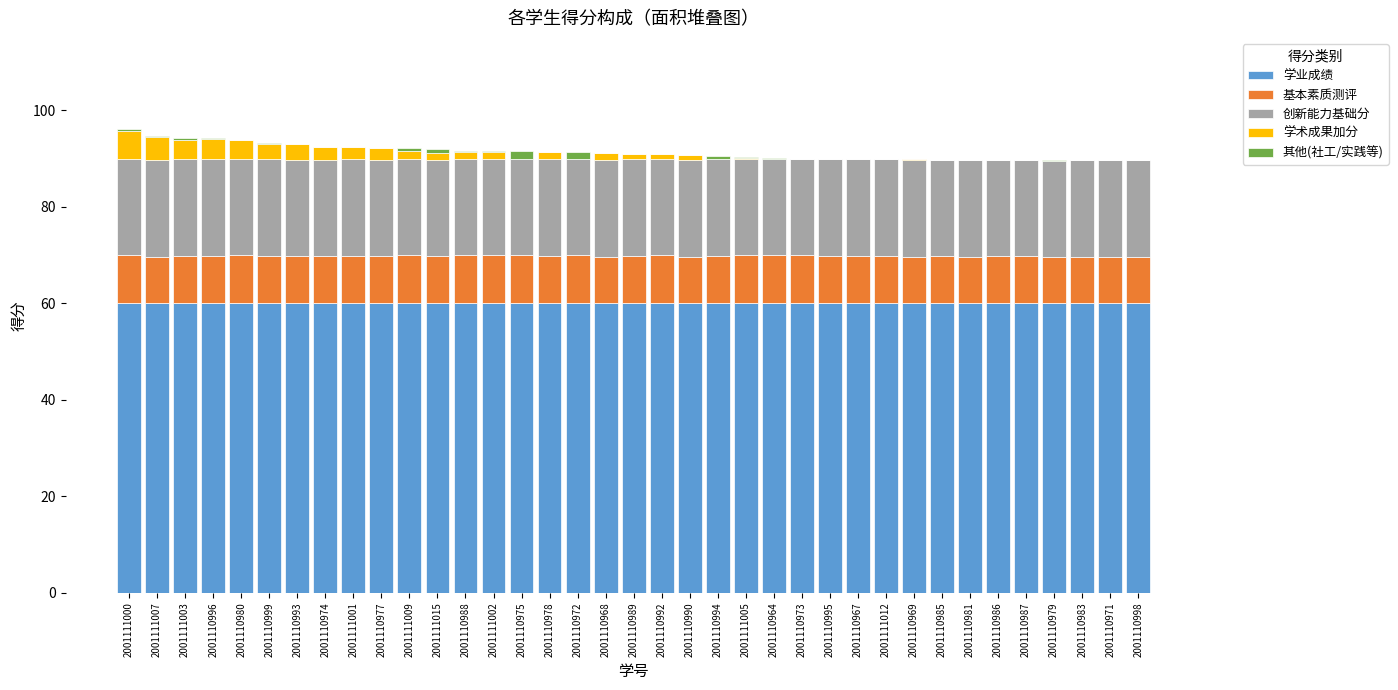

The 学业成绩 series shows 17.1 at 2001111001. True or false?

False